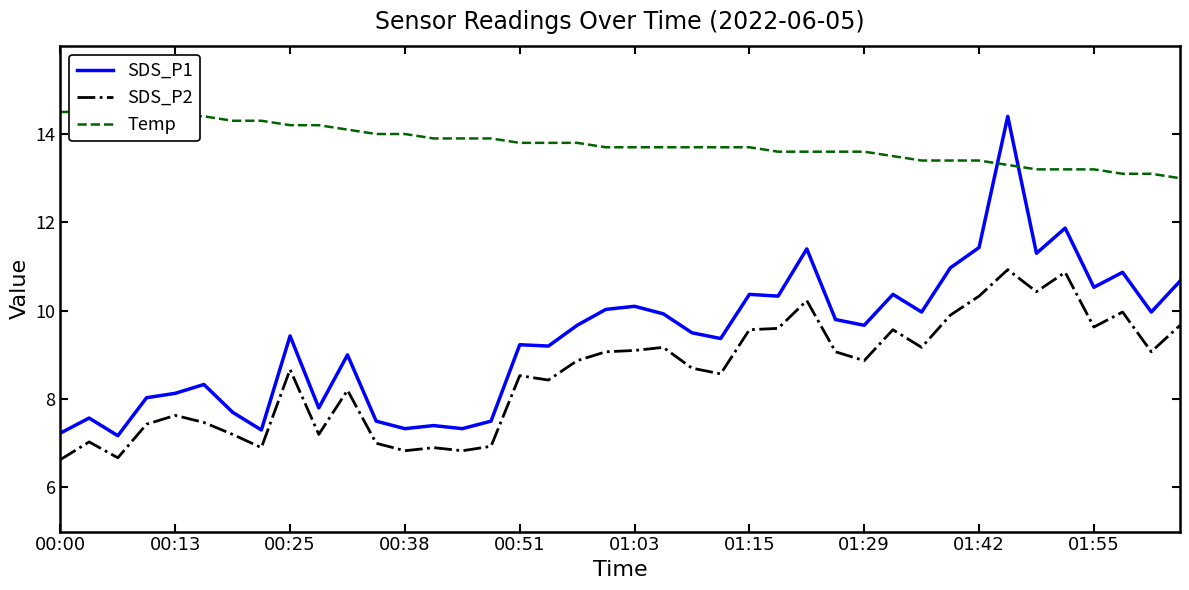

Which series has the widest spread of values?

SDS_P1